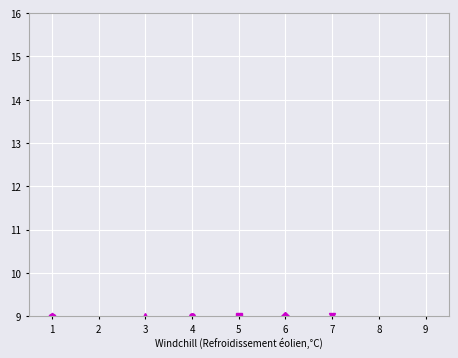

Is it true that col_6 equals 1 at 6?

False